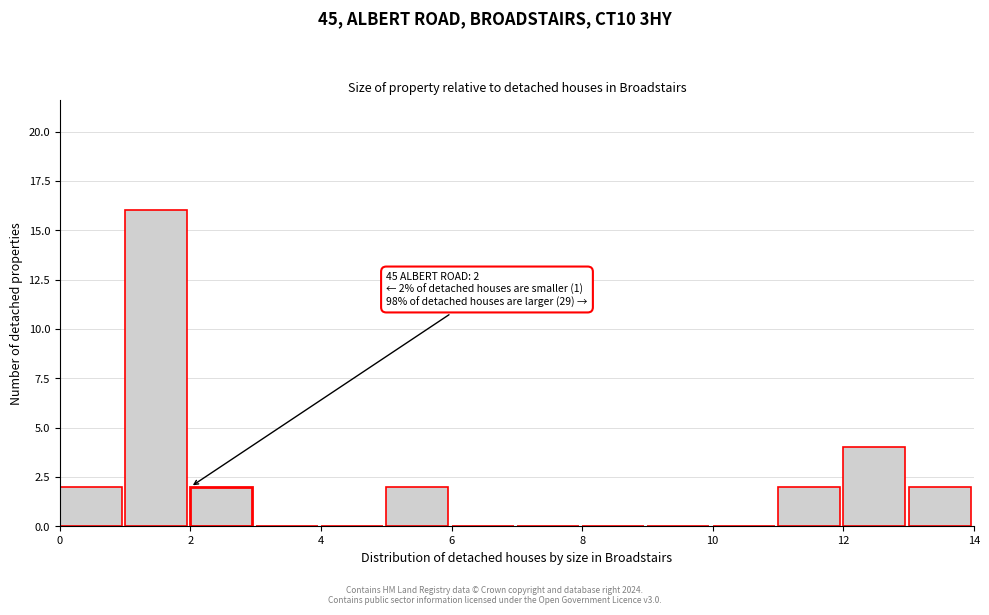

Over which range of the x-axis is the bar tallest?

1 to 2